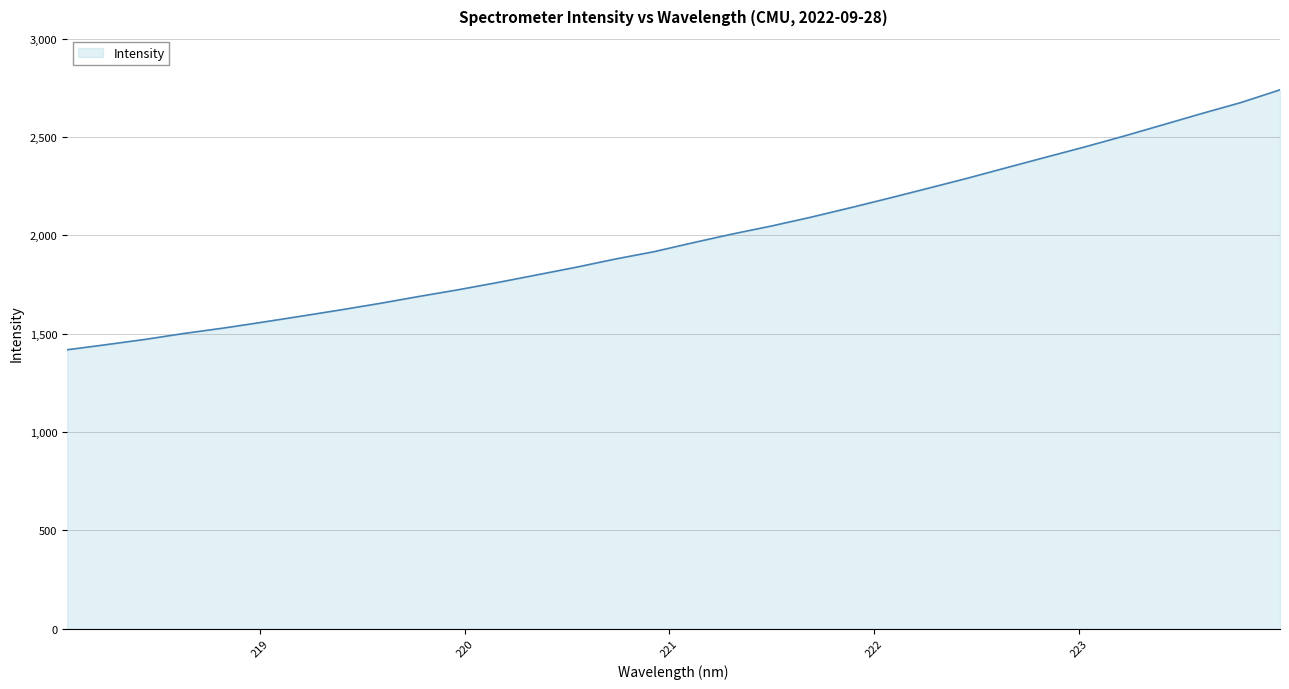

What is the greatest value displayed?

2740.1